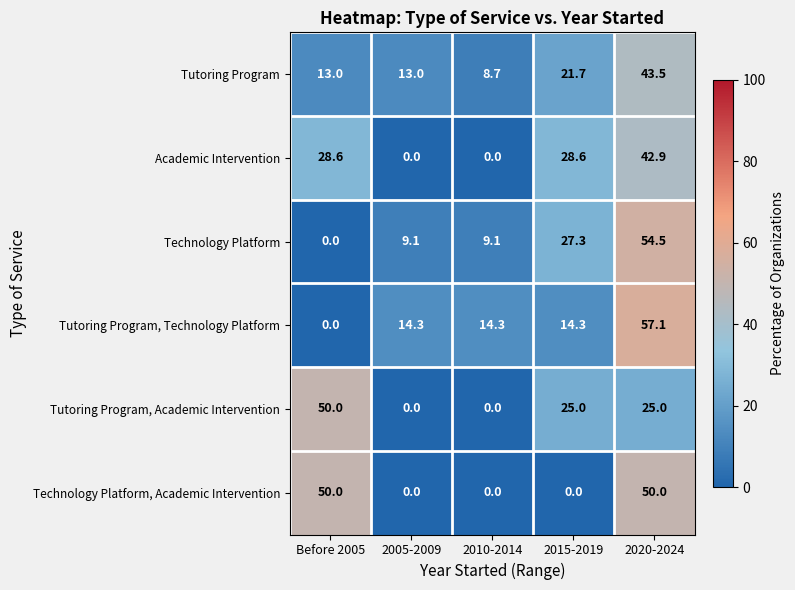

What is the maximum value shown in the chart?

57.1